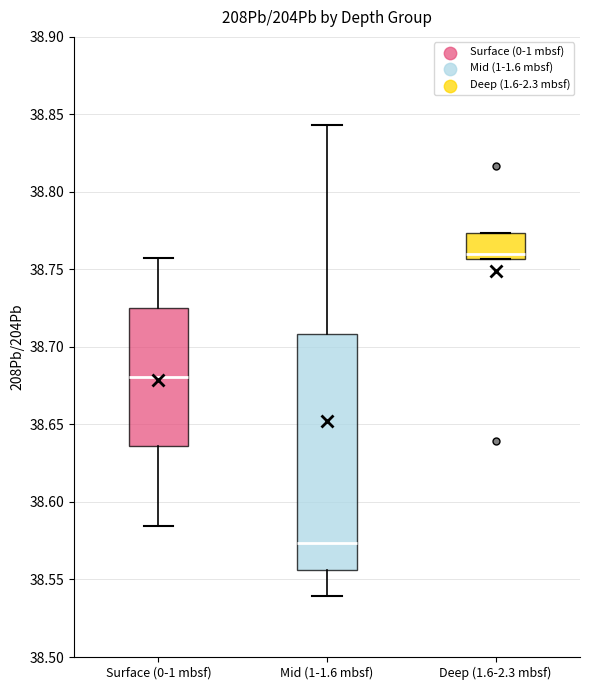

Which box is the tallest, from its lower edge to its upper edge?

Mid (1-1.6 mbsf)